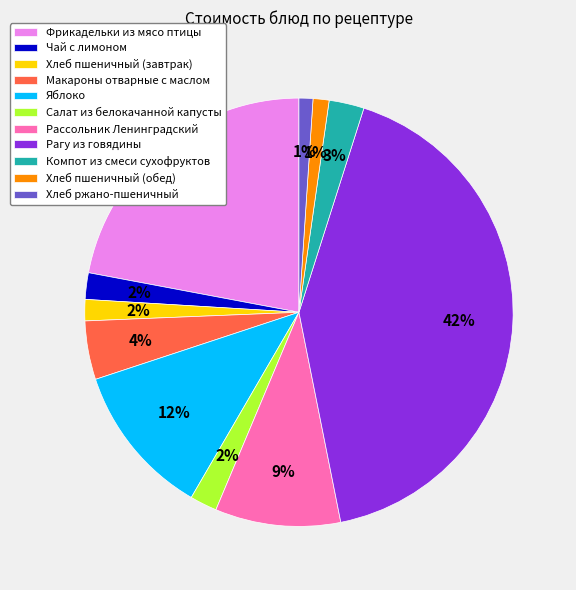

Which slice is the largest?

Рагу из говядины